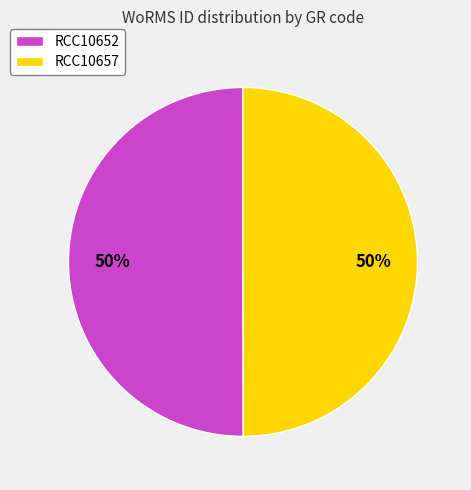

To the nearest percent, what is the average slice percentage?

50%